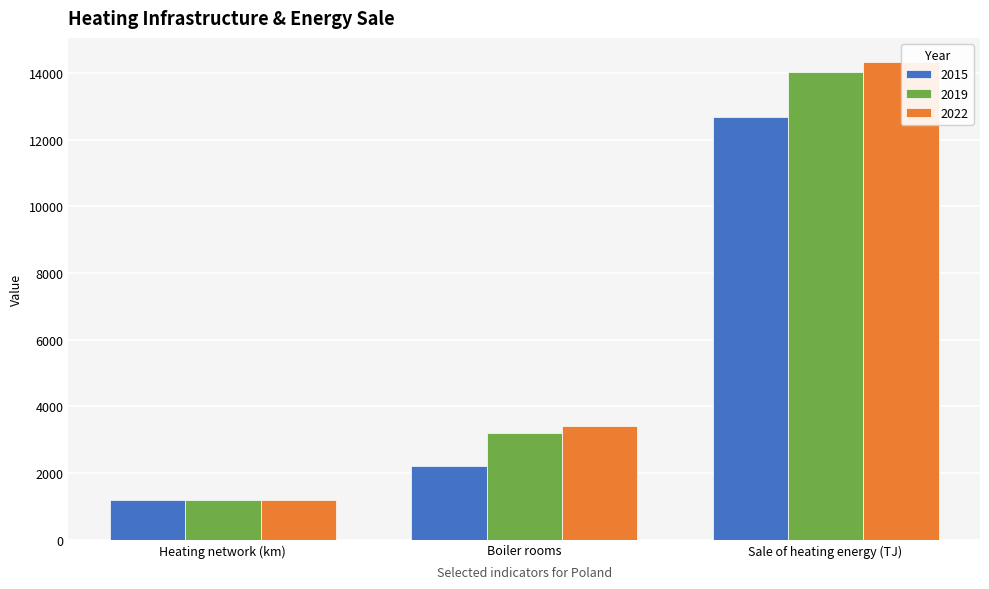

Reading left to right, list all the values displayed in this chart.

2015: 1199.4	2207.0	12670.4
2019: 1179.1	3201.0	14027.6
2022: 1177.9	3394.0	14336.8